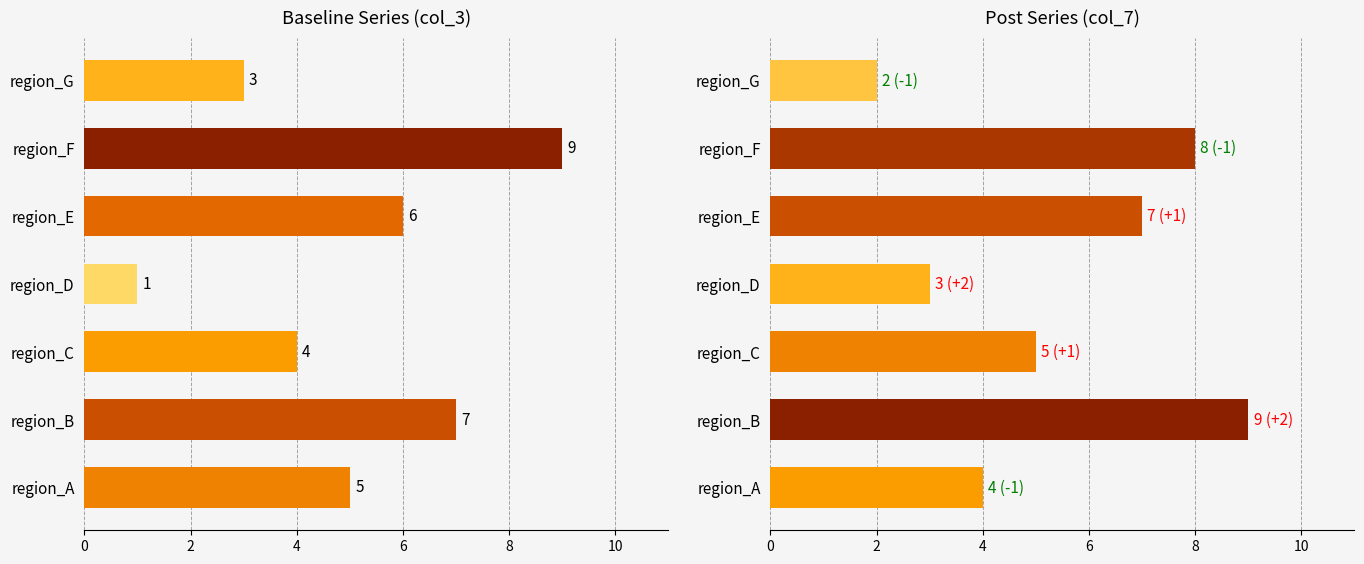

Does the chart contain stacked bars?

No